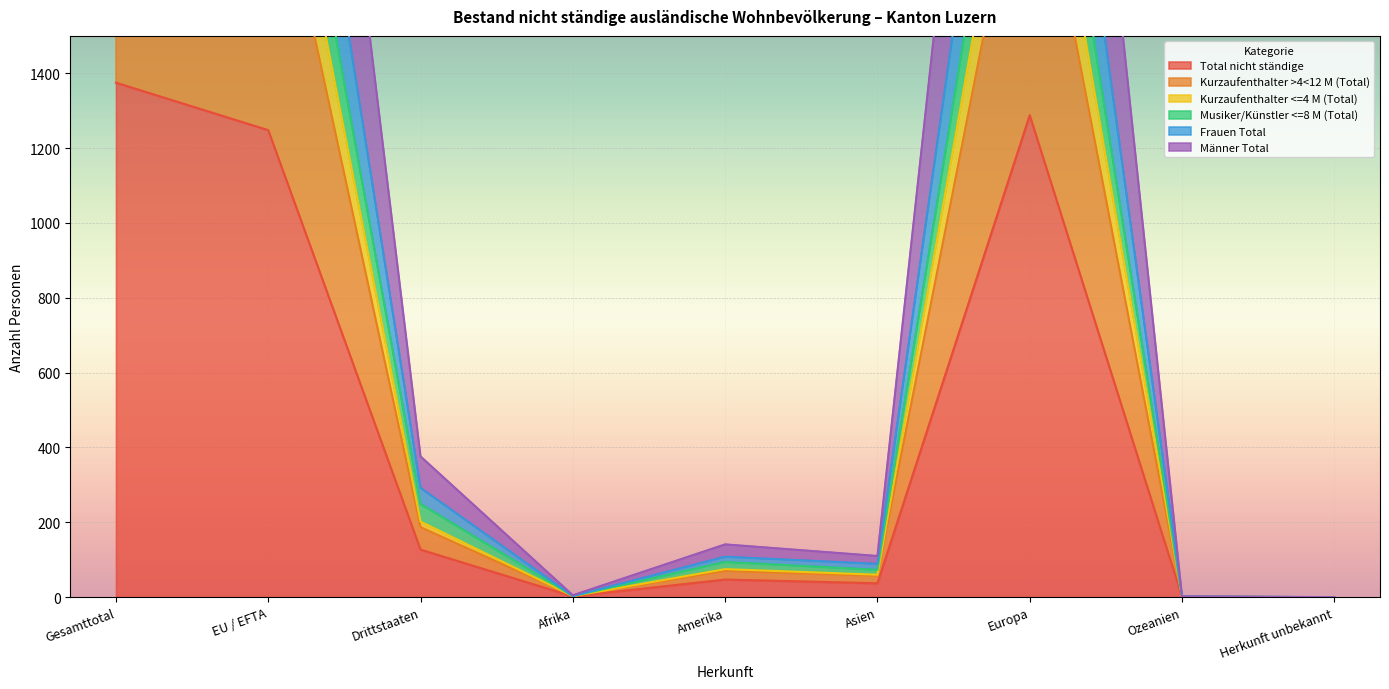

What is the average value of the Total nicht ständige series?

458